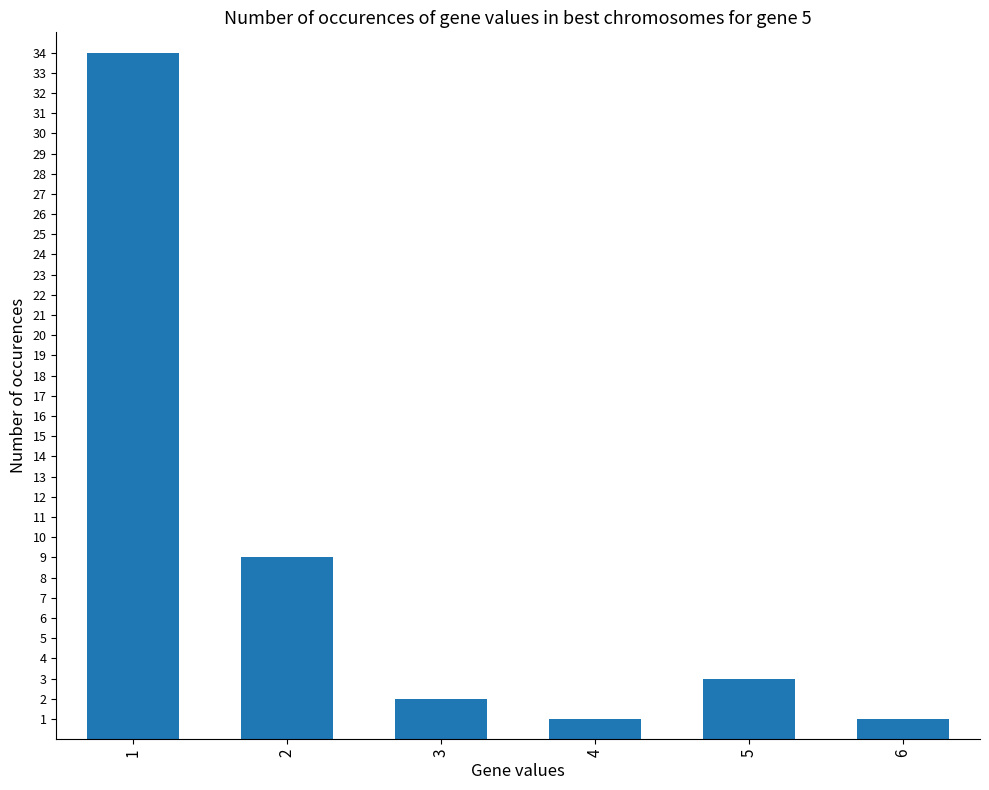

The value at 3 is 2. True or false?

True